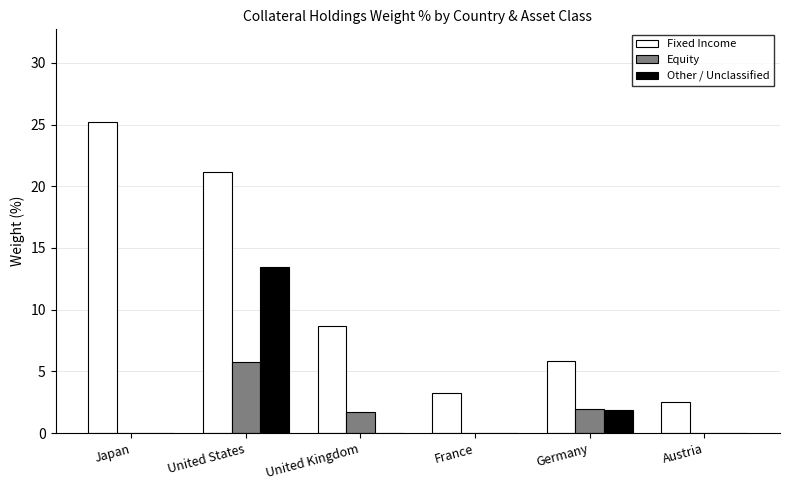

What is the approximate value of Equity at United Kingdom?

1.7